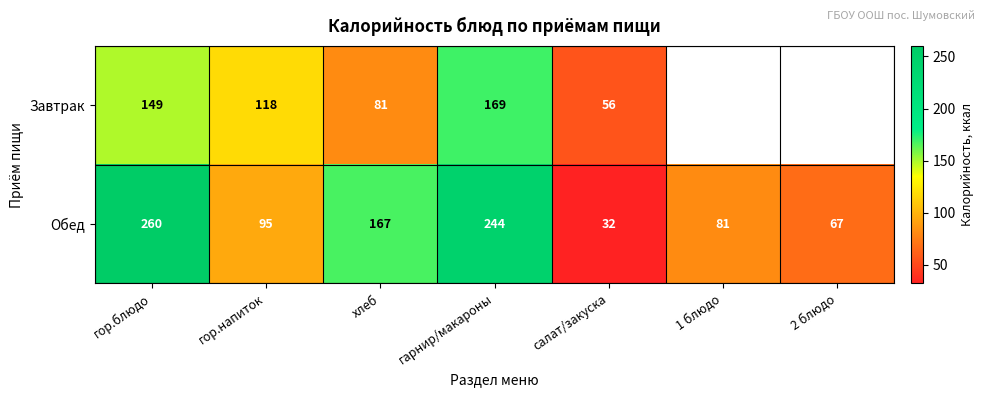

At салат/закуска, list the series in order from largest to smallest.

Завтрак, Обед